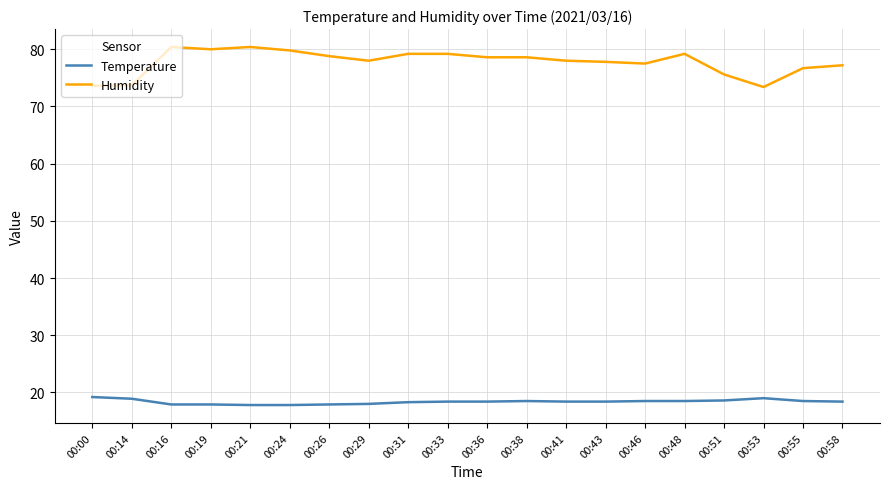

What is the total value across all series at 00:48?

97.7